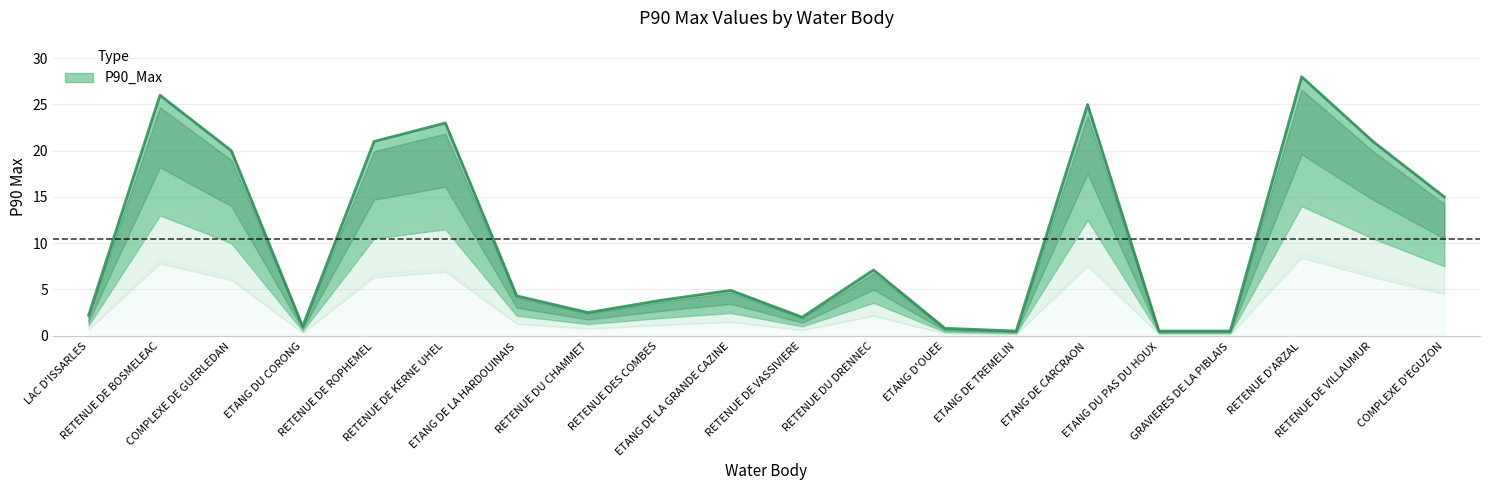

At which label does the data first exceed 4?

RETENUE DE BOSMELEAC